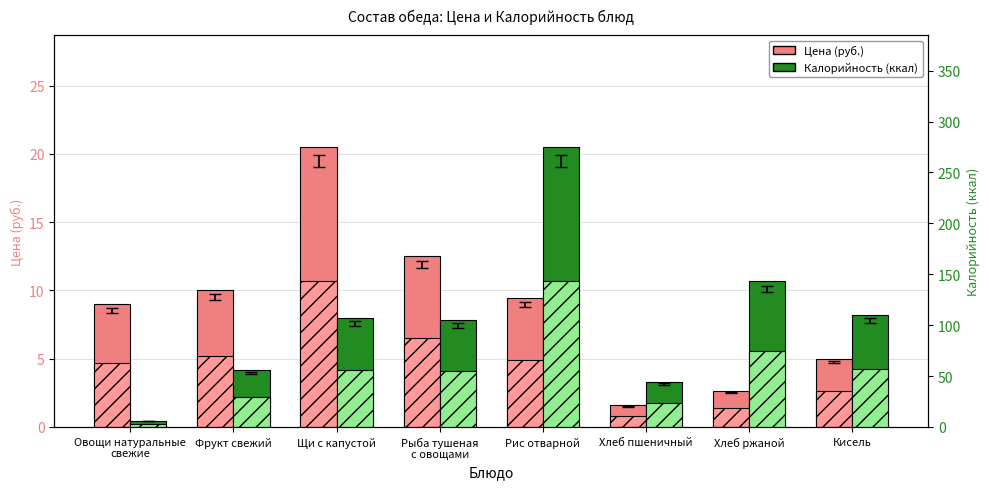

At which category is the sum across all series the highest?

Рис отварной